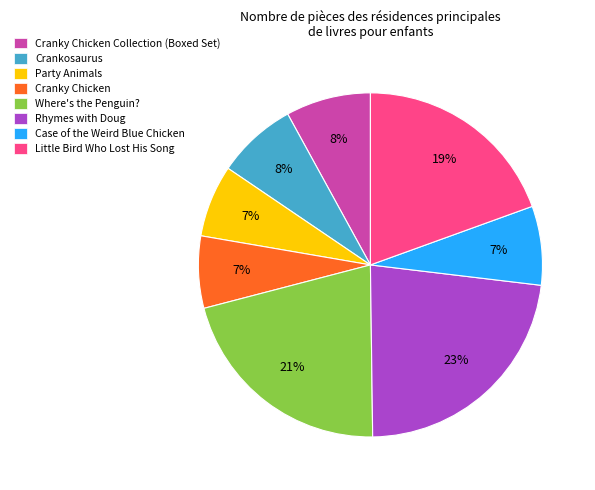

To the nearest percent, what is the difference between the largest and smallest slice percentages?

16%